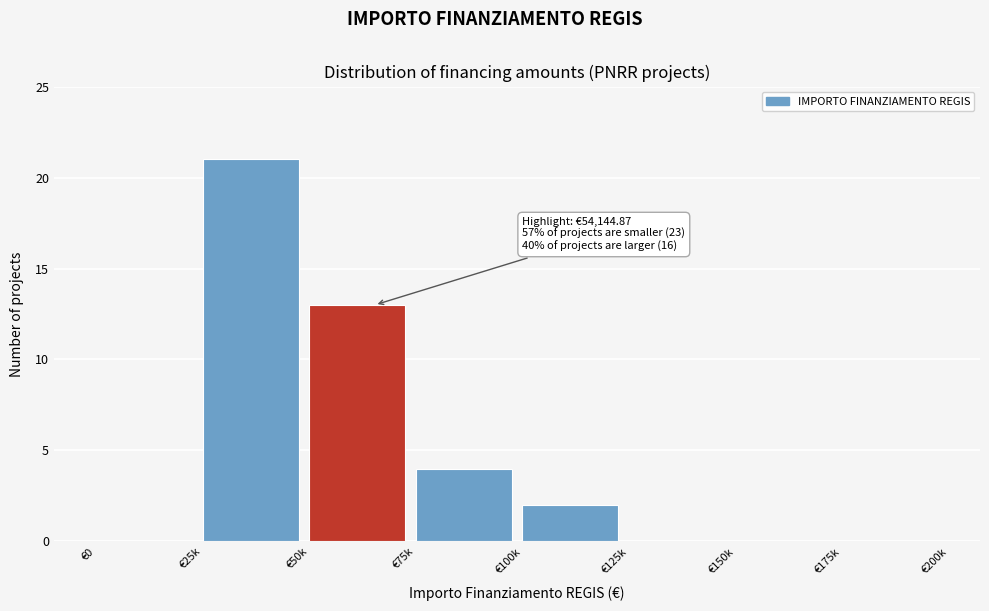

Reading left to right, transcribe all the data shown in this chart.

€0=0	€25k=21	€50k=13	€75k=4	€100k=2	€125k=0	€150k=0	€175k=0